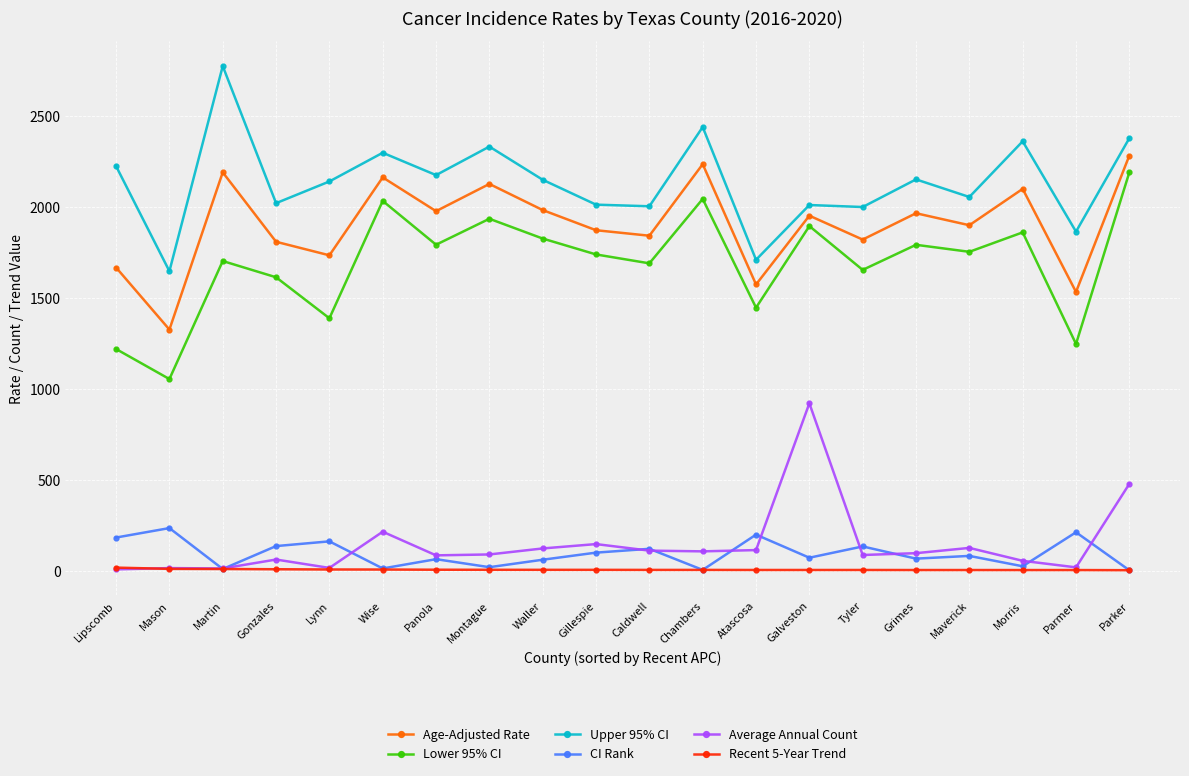

What is the label of the 17th point from the left?

Maverick